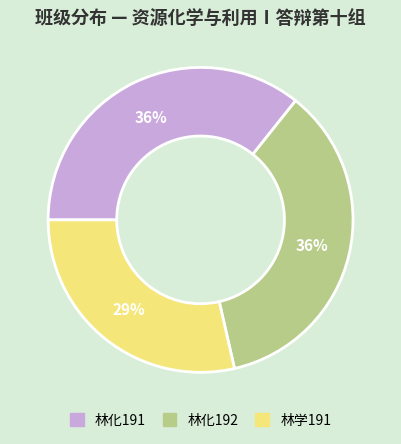

To the nearest percent, what is the average slice percentage?

33%